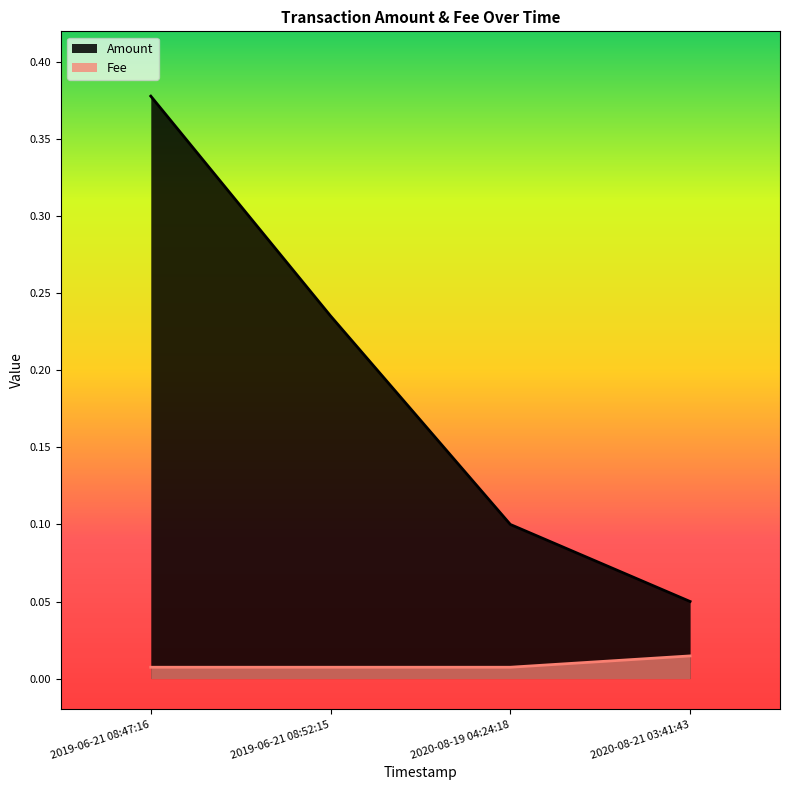

What is the label of the 2nd point from the right?

2020-08-19 04:24:18